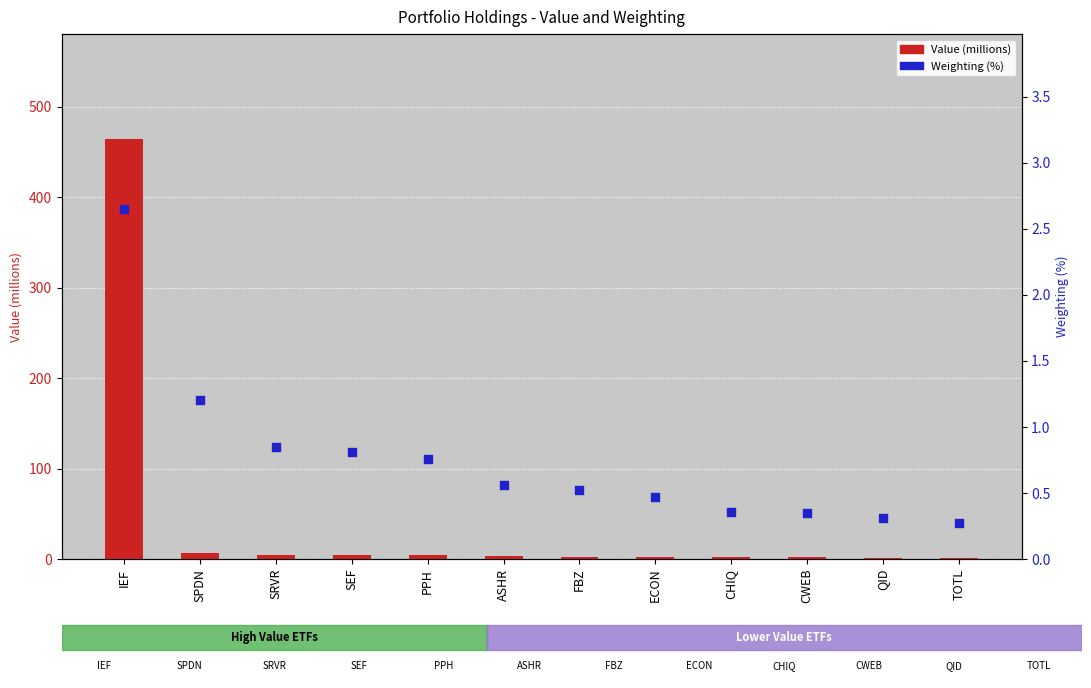

Which series has the largest total across all categories?

Value (M)